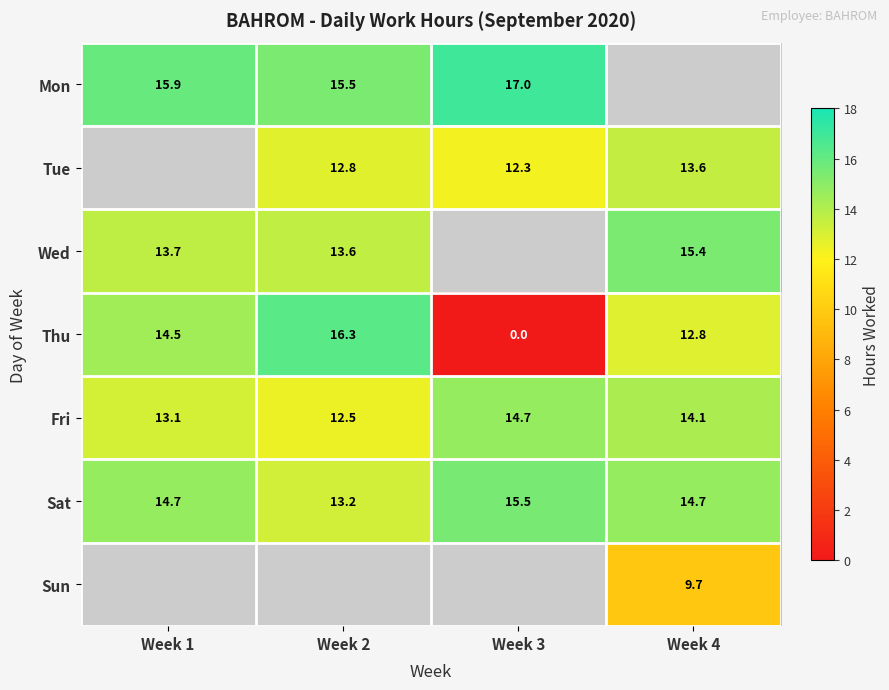

Is the value of Thu at Week 3 greater than the value of Sat at Week 4?

No